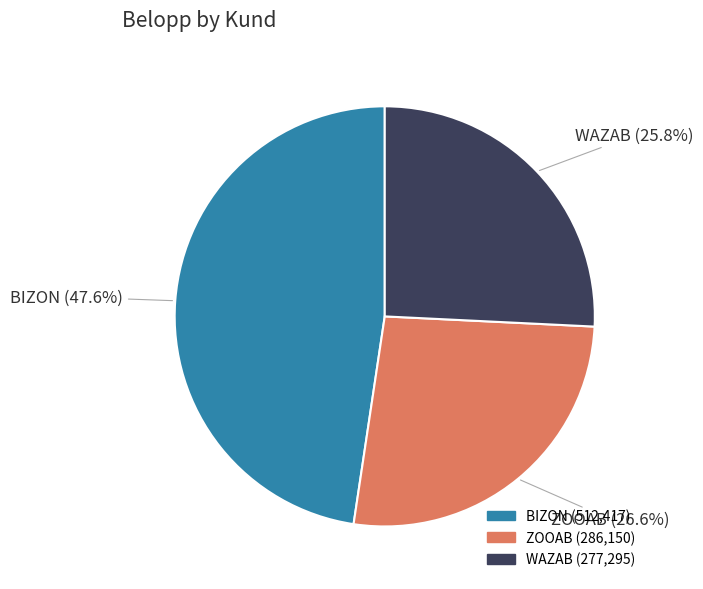

Which has a higher value, BIZON or WAZAB?

BIZON